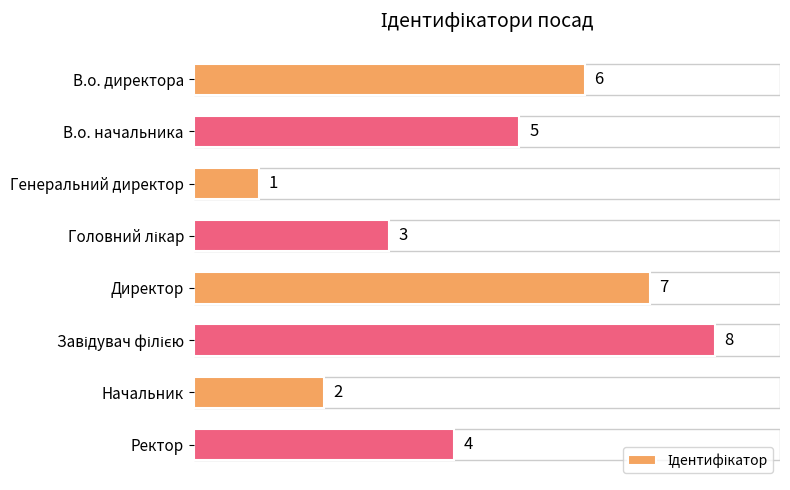

The chart shows a value of 10 at Директор. True or false?

False